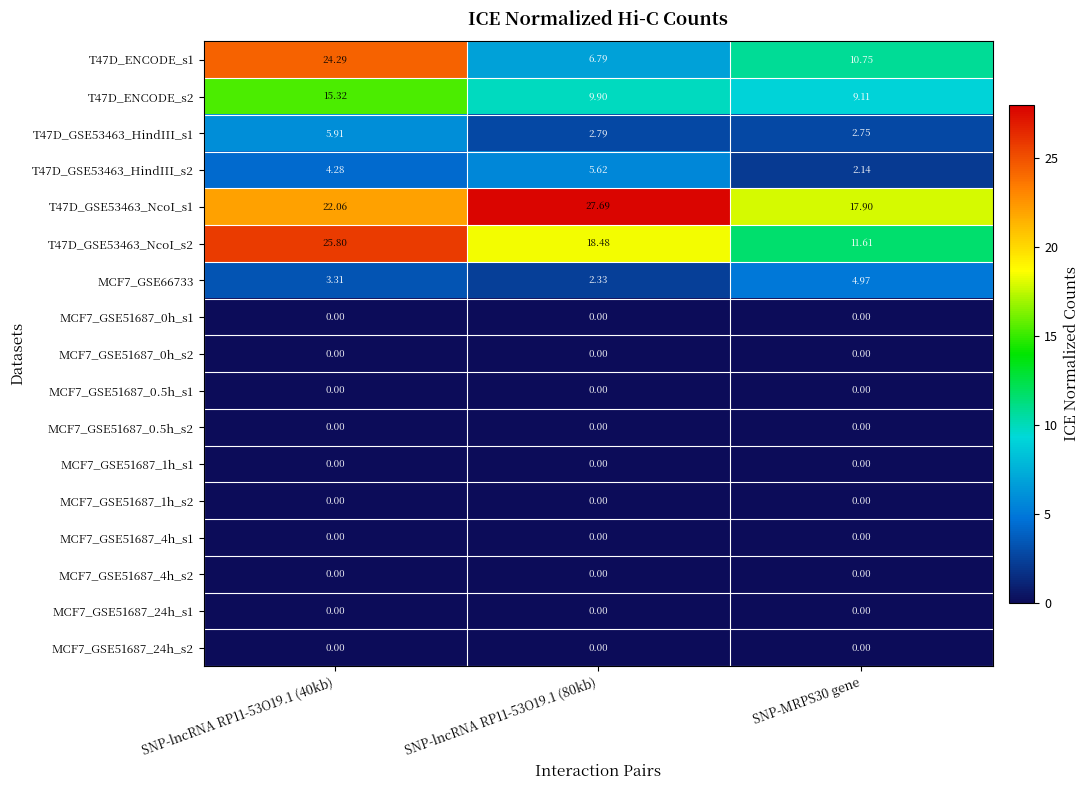

How many series are shown in this chart?

17